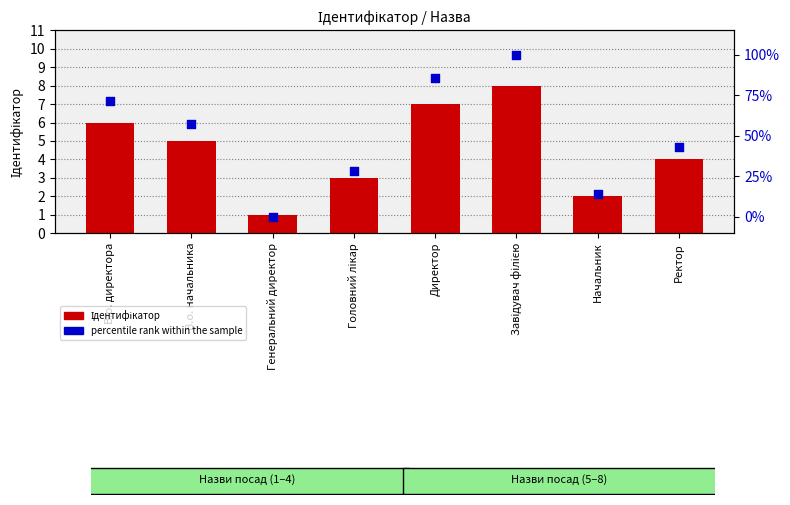

At which category is the sum across all series the highest?

Завідувач філією